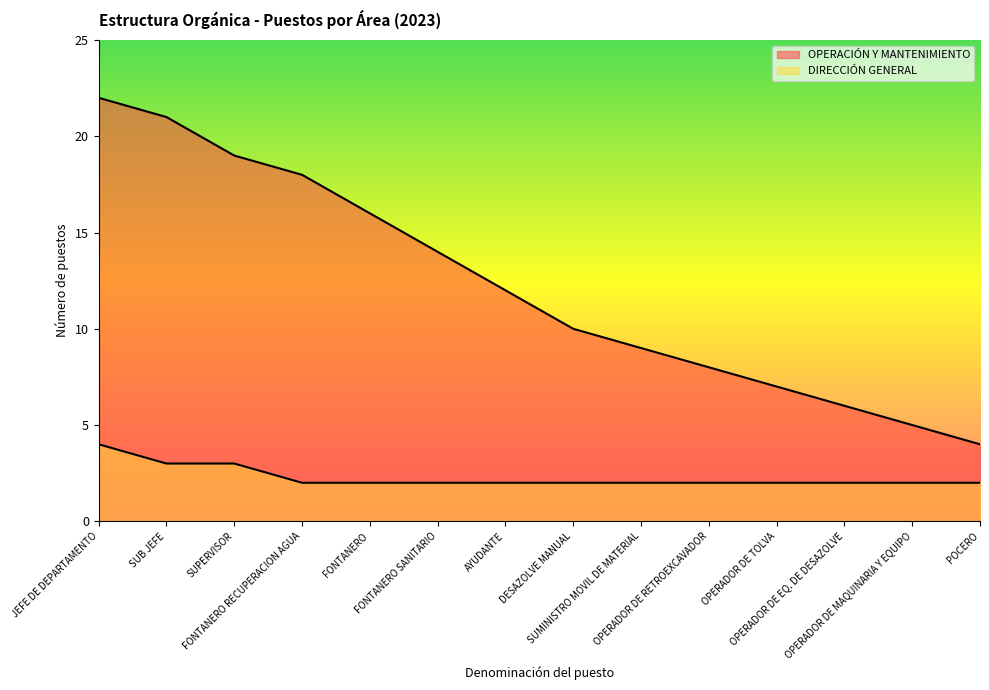

The value of OPERACIÓN Y MANTENIMIENTO at OPERADOR DE TOLVA is 4. True or false?

False